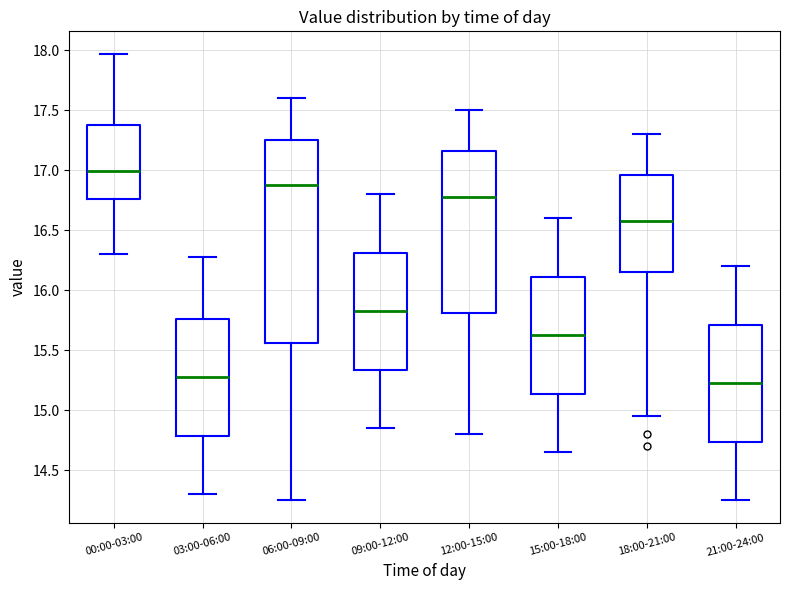

Comparing the boxes themselves (not the whiskers), which one is the tallest?

06:00-09:00